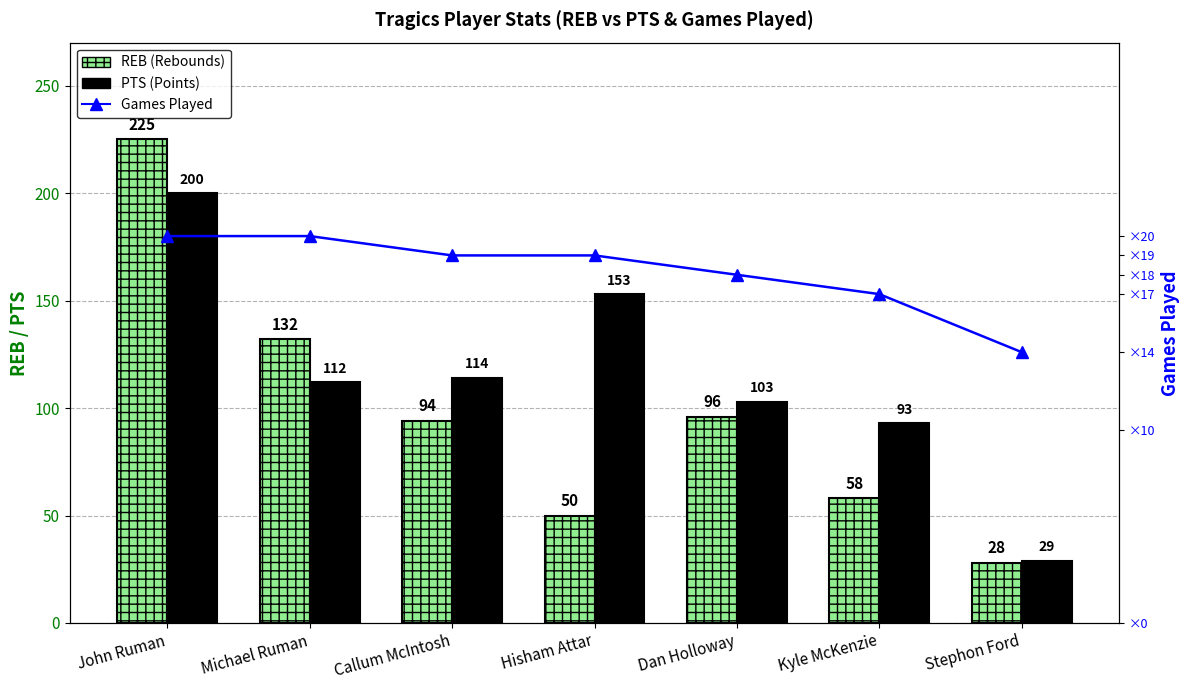

What is the maximum value for PTS (Points)?

200